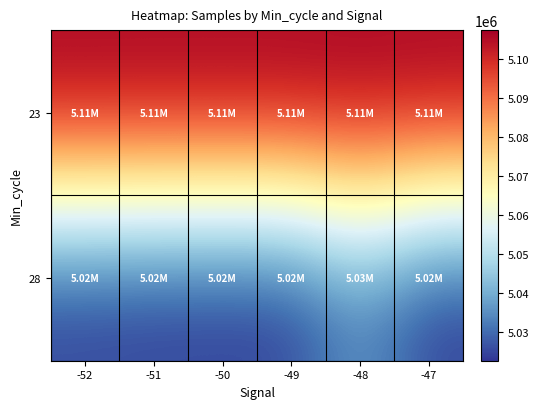

Rank the series by their maximum value, from lowest to highest.

28, 23